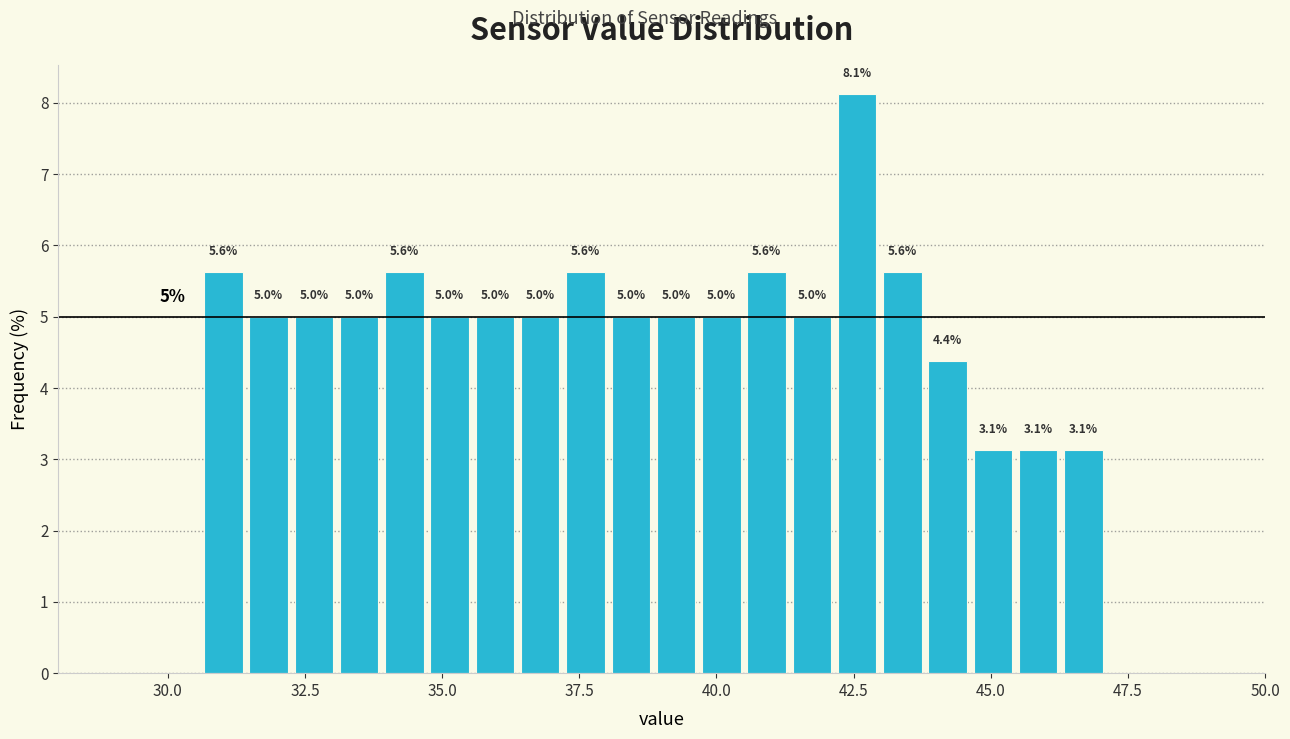

Read against the x-axis, roughly where is the centre of the tallest bar?

42.5